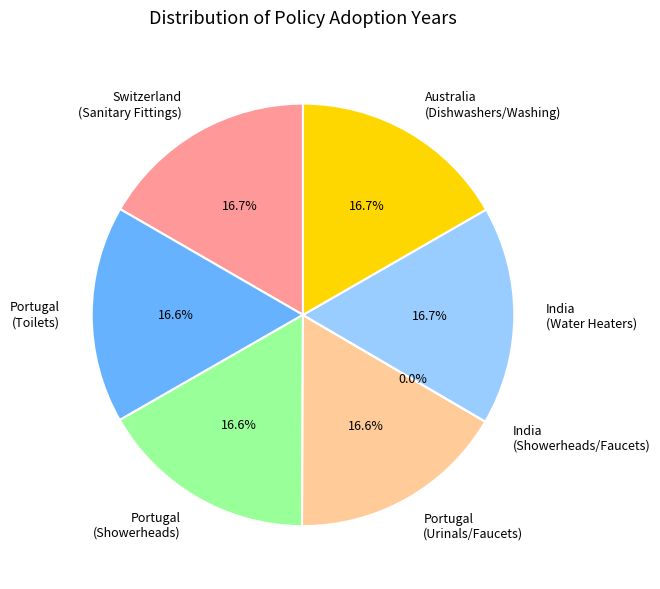

Is Australia (Dishwashers/Washing) the majority of the pie?

No